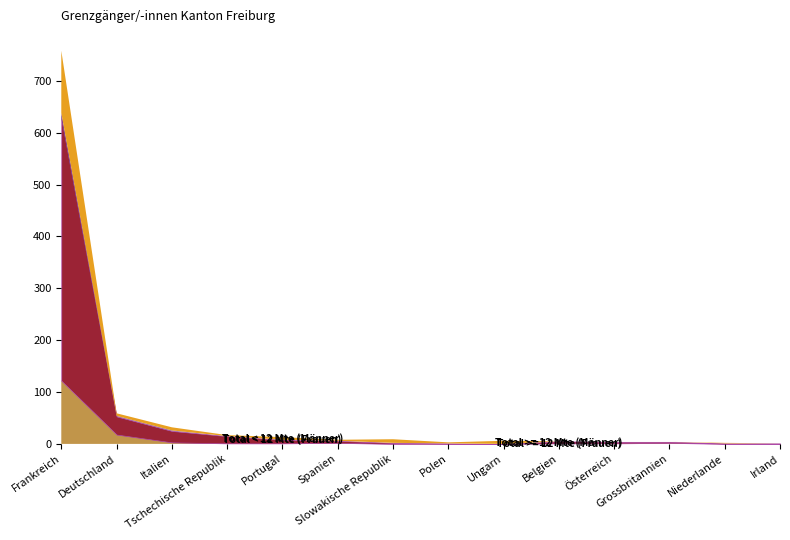

Which label corresponds to the largest value in the chart?

Frankreich